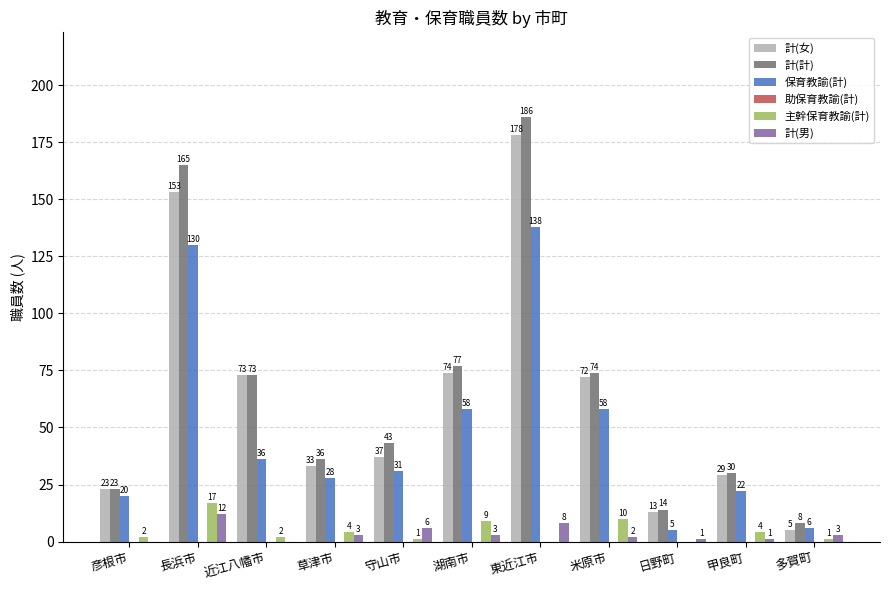

What is the sum of the 保育教諭(計) values at 彦根市 and 甲良町?

42